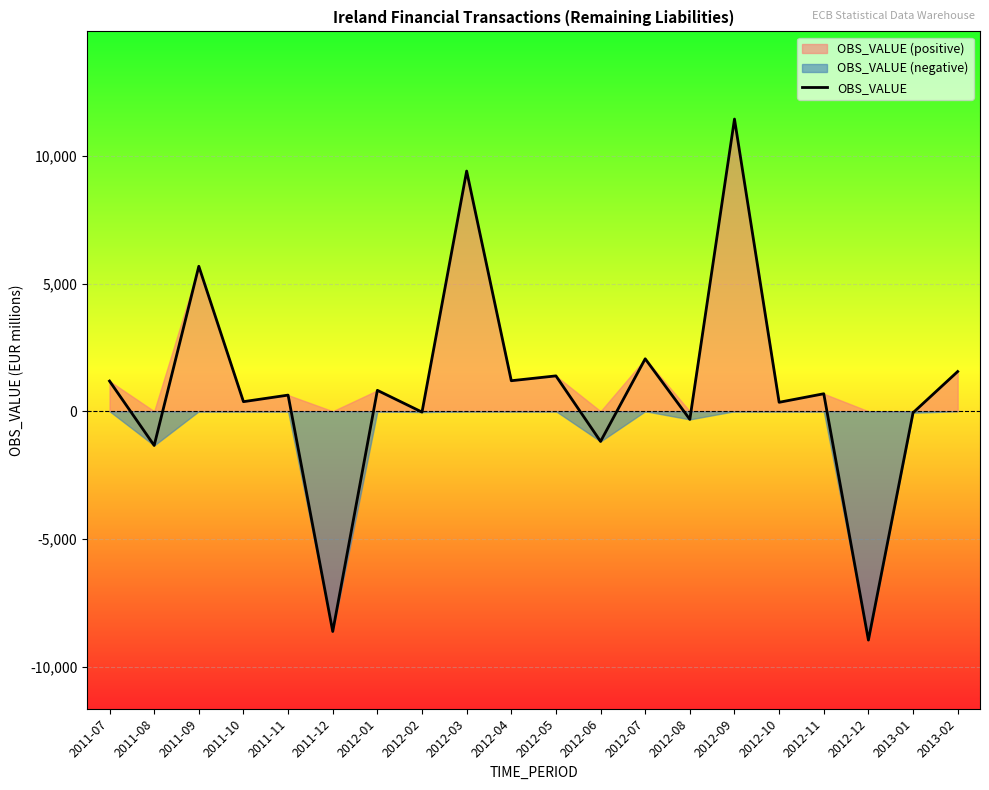

What is the smallest value displayed?

-8964